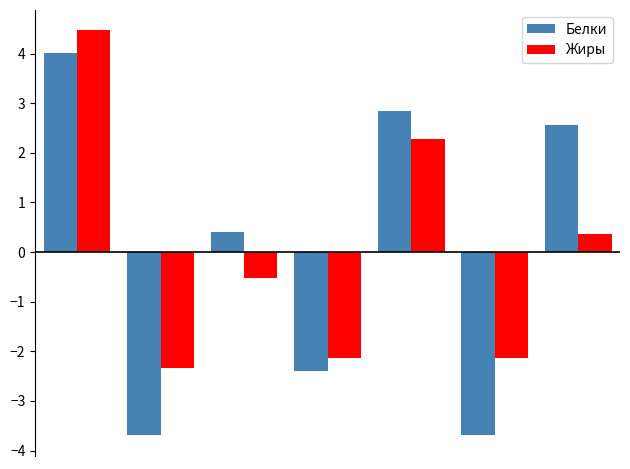

How many bars are there in total?

14